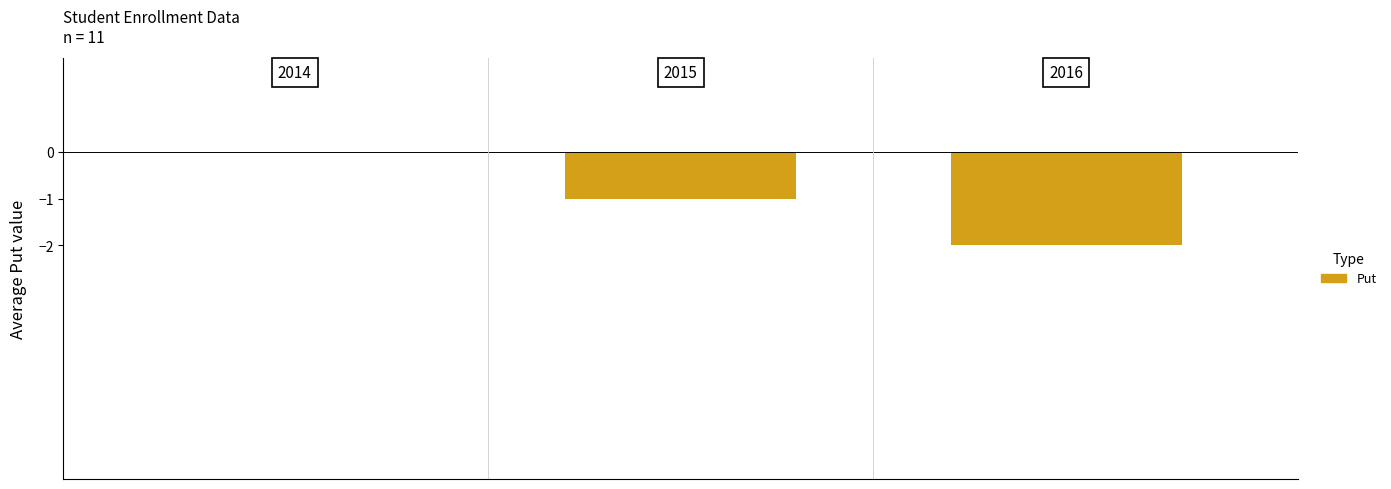

What is the sum of all values?

-3